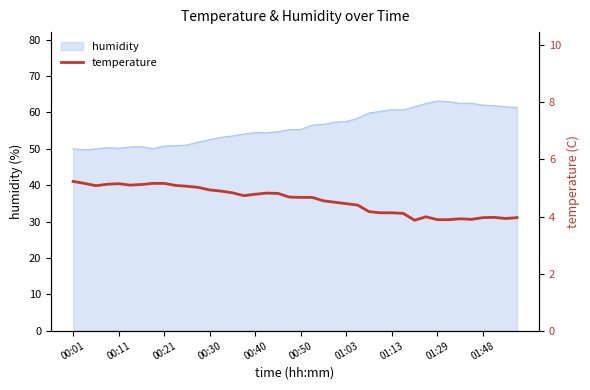

What is the value of the 35th point from the left?

3.9